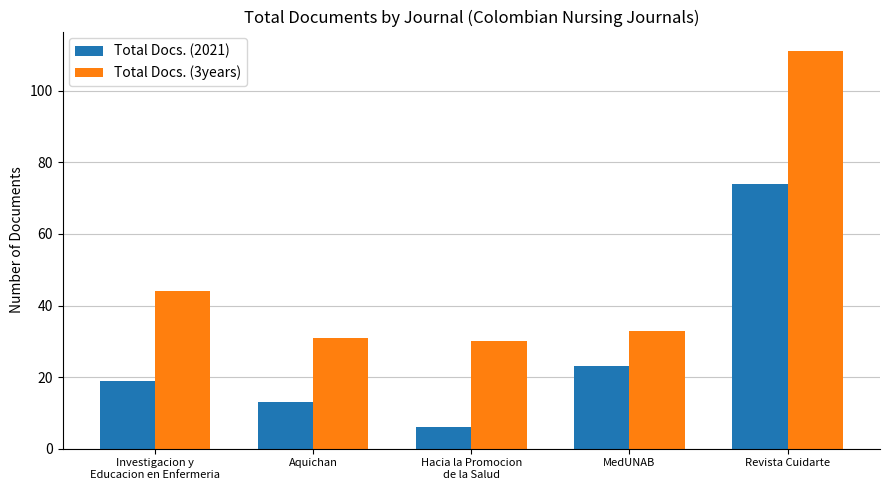

Which series changed the most between MedUNAB and Revista Cuidarte?

Total Docs. (3years)